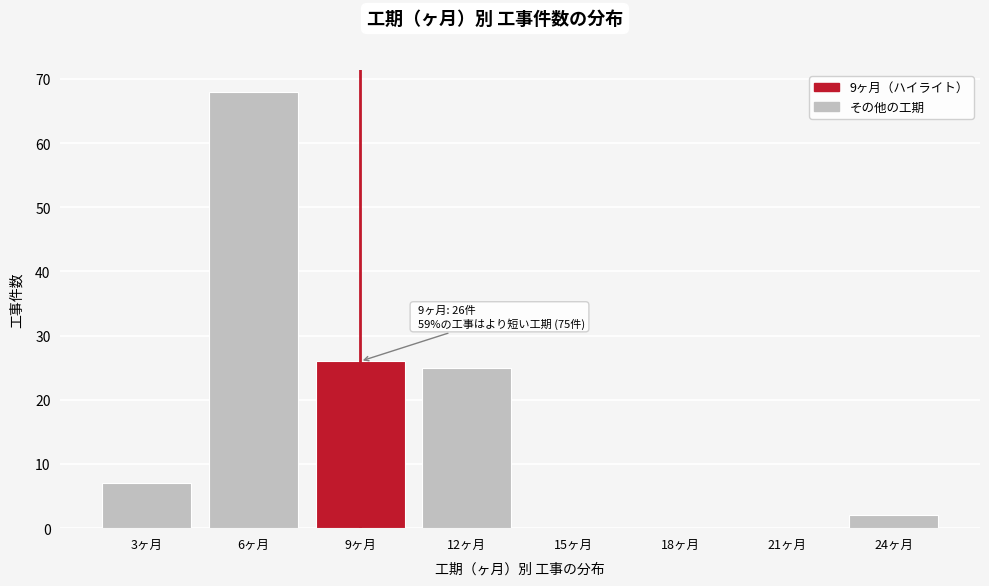

Reading left to right, transcribe all the data shown in this chart.

3ヶ月=7	6ヶ月=68	9ヶ月=26	12ヶ月=25	15ヶ月=0	18ヶ月=0	21ヶ月=0	24ヶ月=2